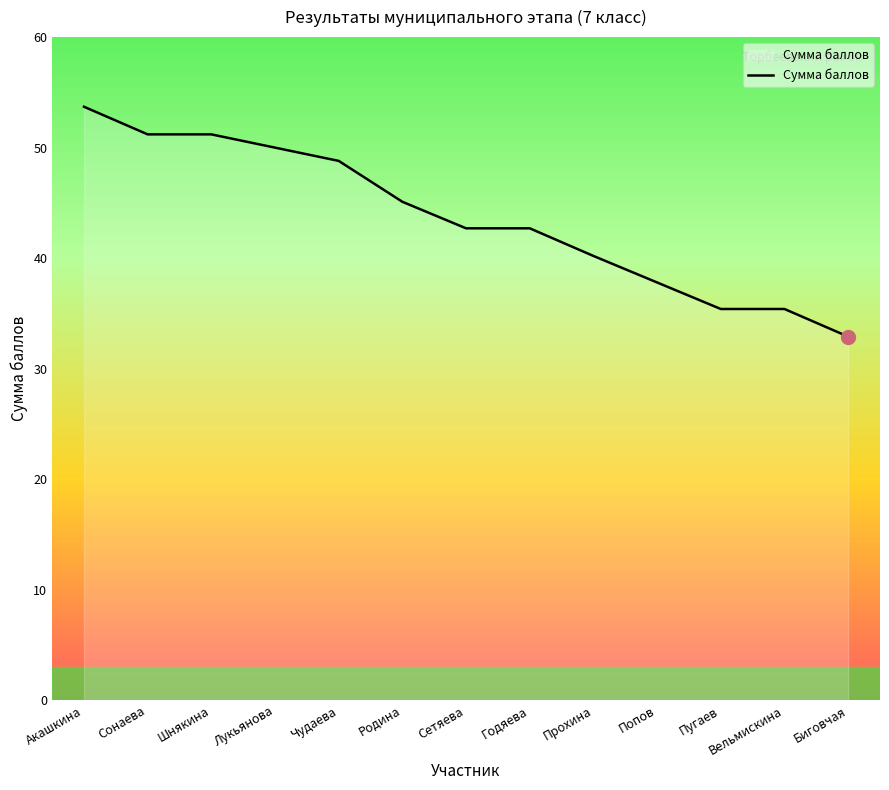

At which label does the data first exceed 42?

Акашкина